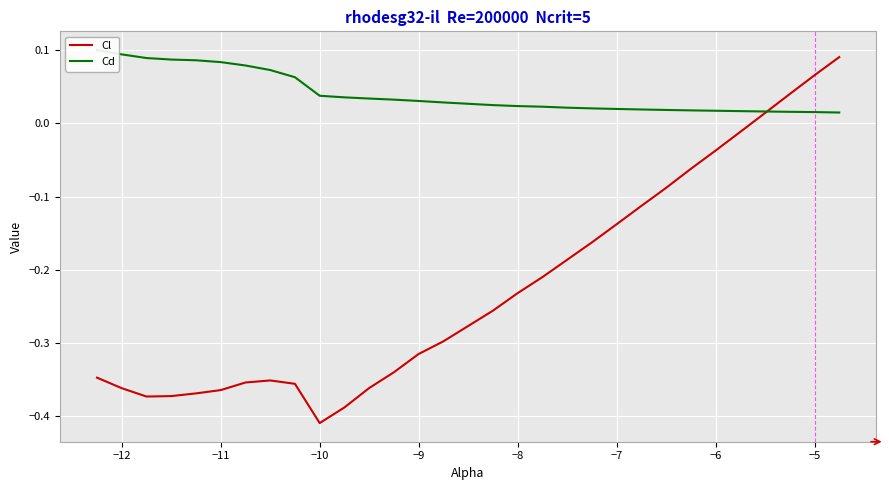

Which series has the widest spread of values?

Cl